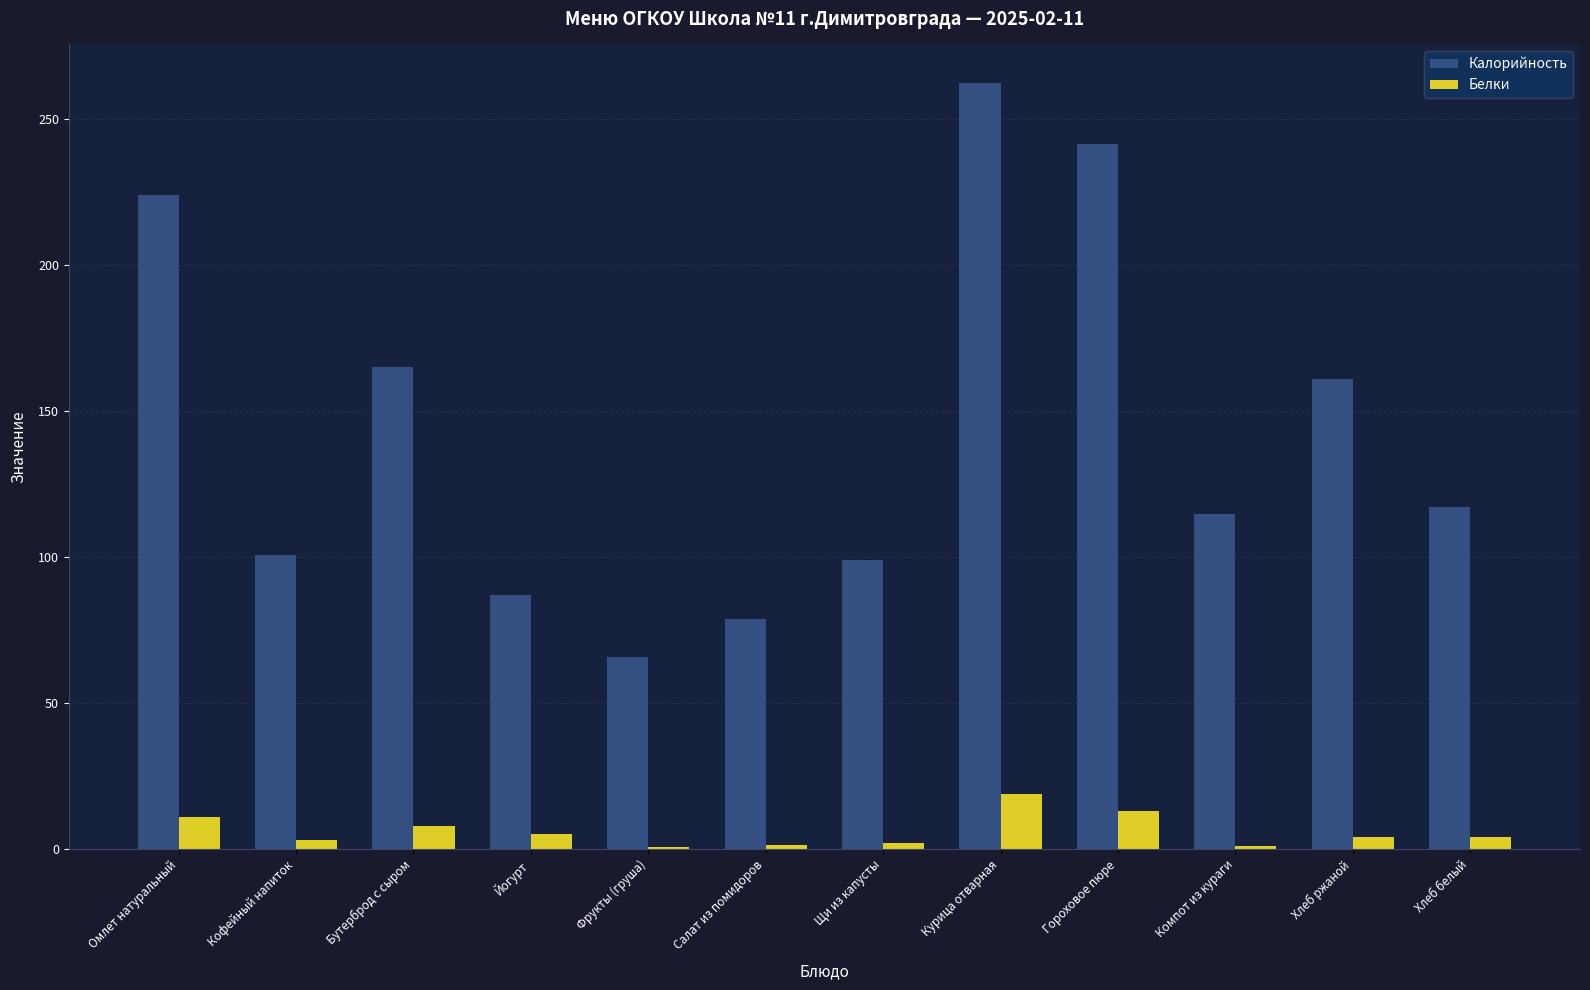

What is the spread (max minus min) of values at Щи из капусты?

96.8